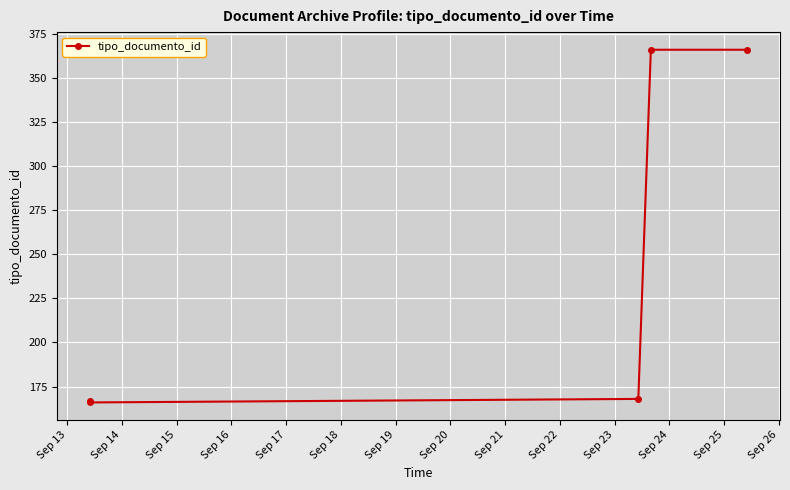

What is the maximum value shown in the chart?

366